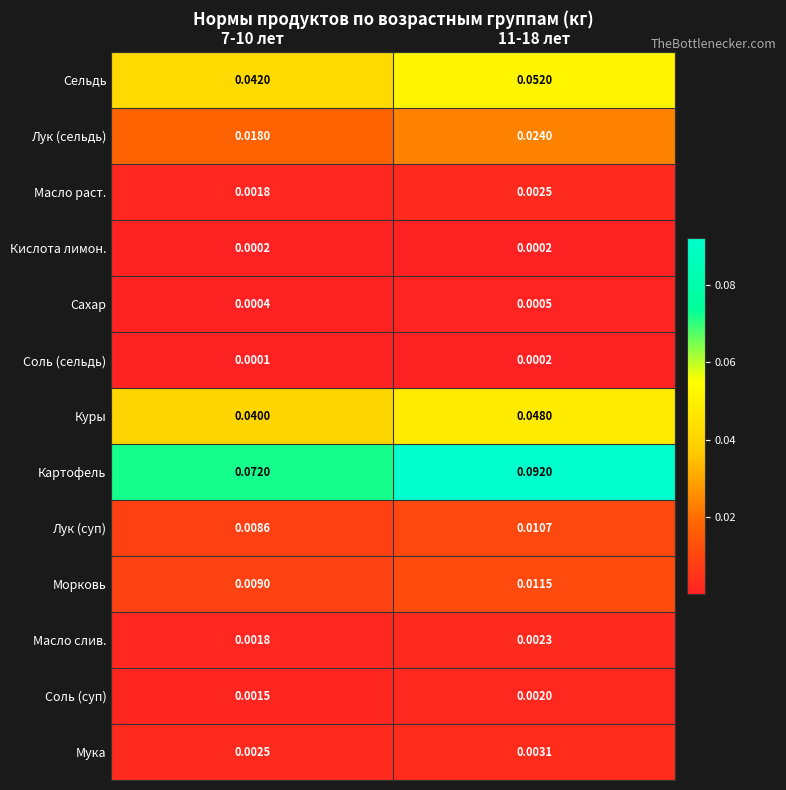

Which series has the largest total across all categories?

Картофель